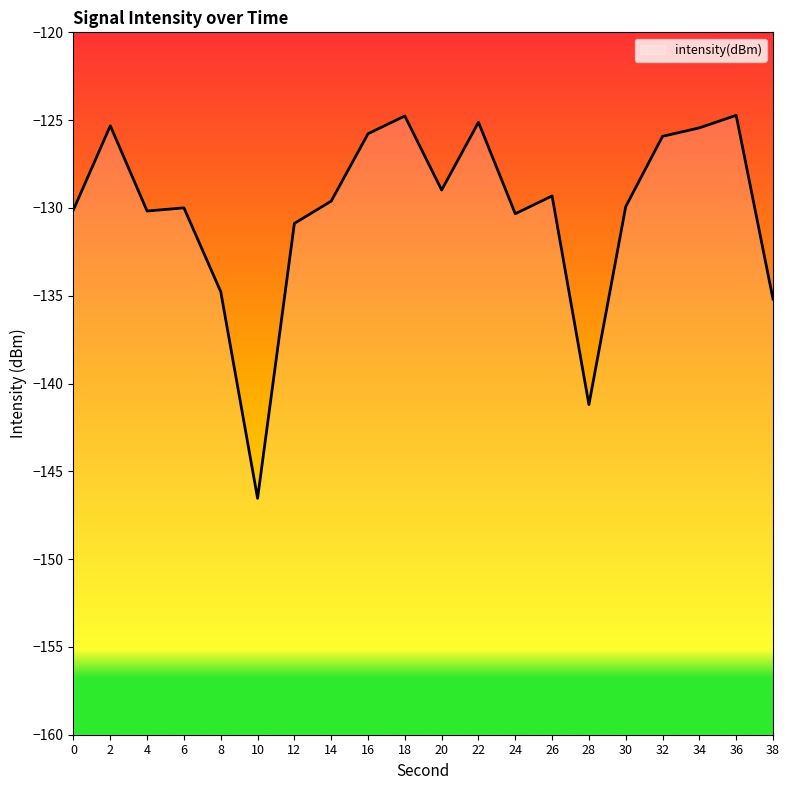

At which category does the chart reach its minimum across all series?

10